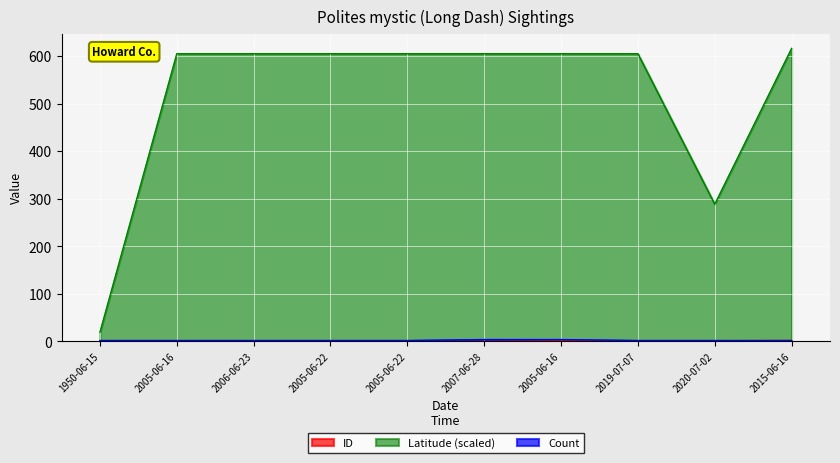

Where is the first local minimum for Latitude?

2020-07-02